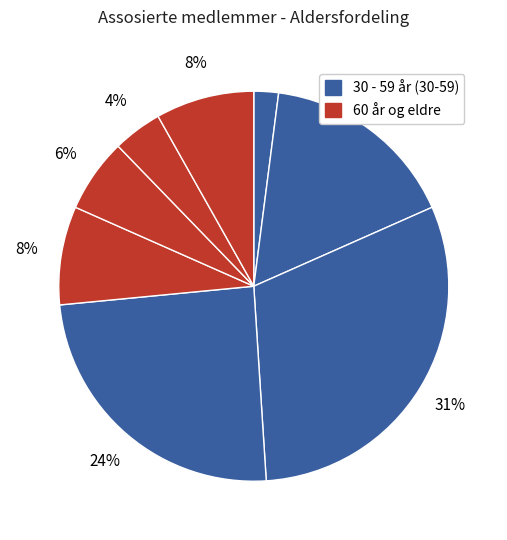

Count the number of slices in the pie.

8